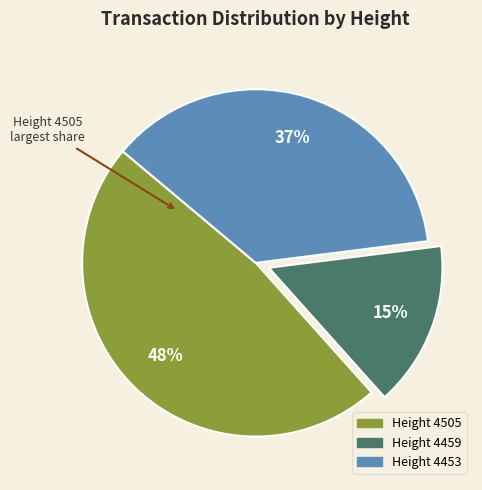

To the nearest percent, what is the average slice percentage?

33%